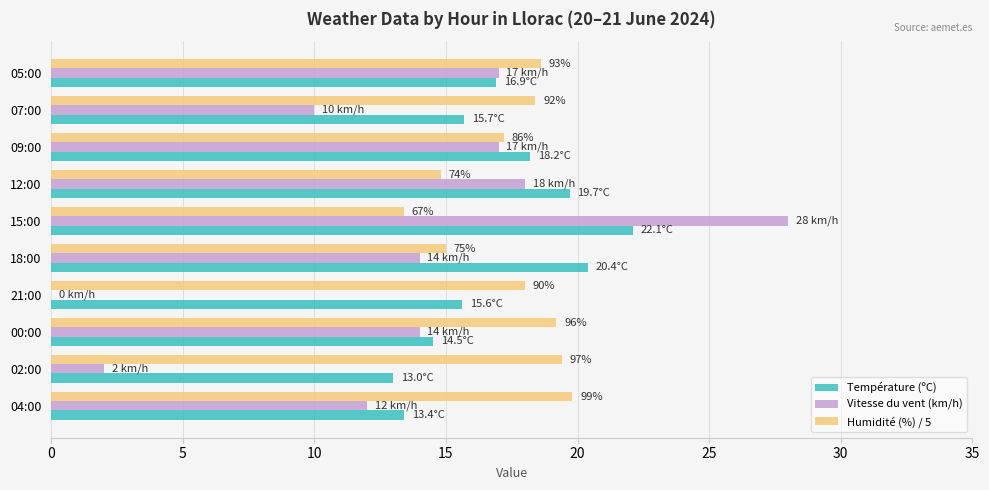

True or false: Humidité (%) / 5 has a value of 15.0 at 18:00.

True